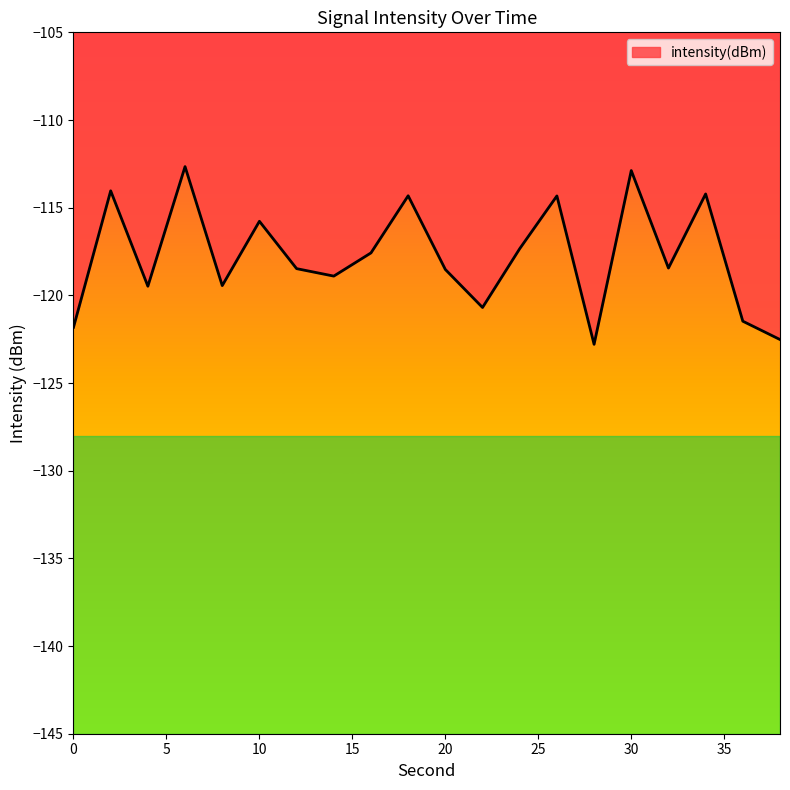

The value at 28 is -122.8. True or false?

True